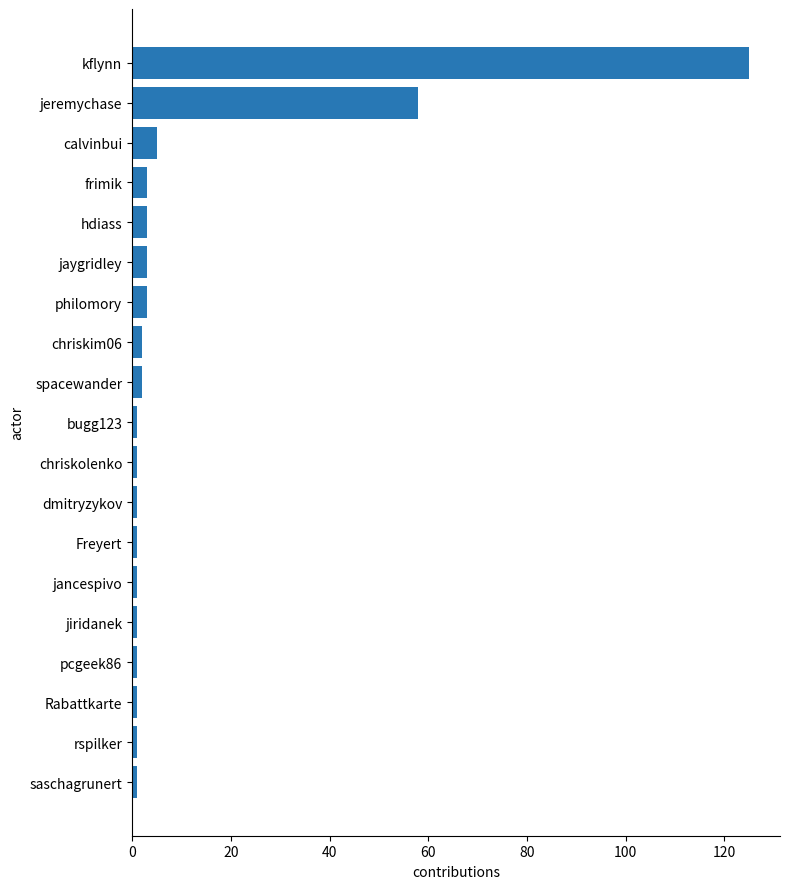

Which has a higher value, spacewander or jeremychase?

jeremychase